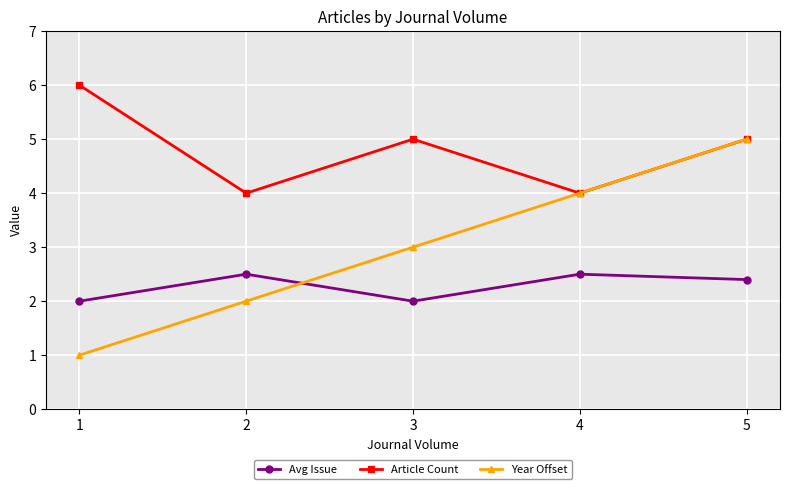

Count the number of data series in this chart.

3